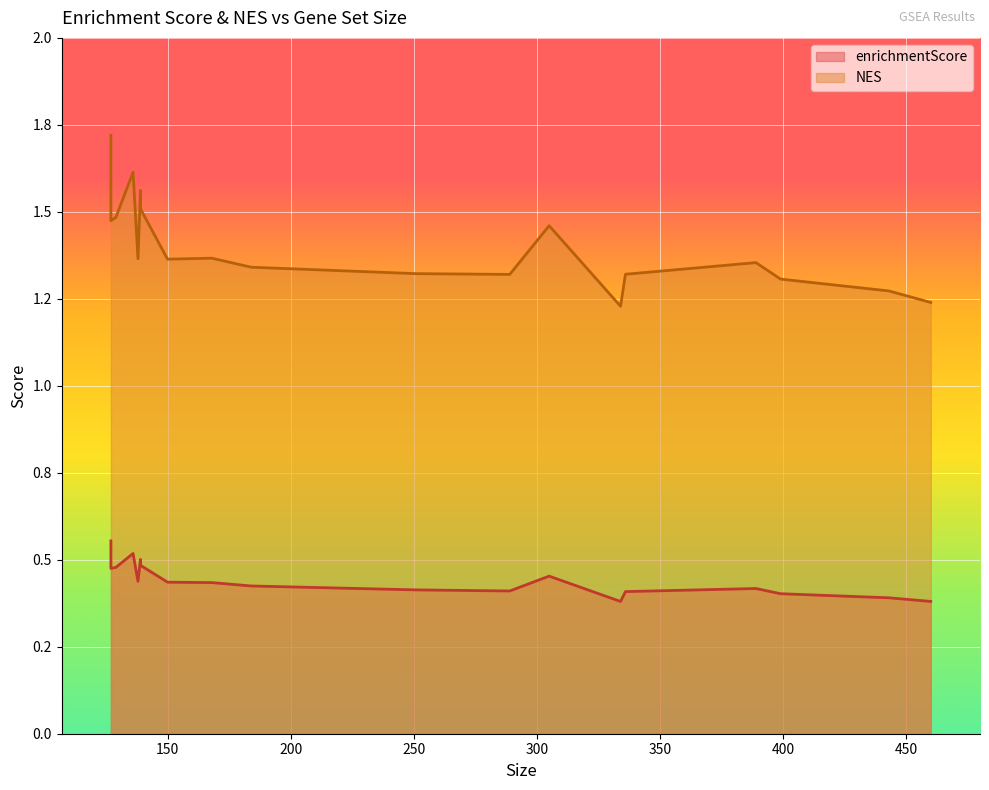

True or false: enrichmentScore and NES cross at least once.

False